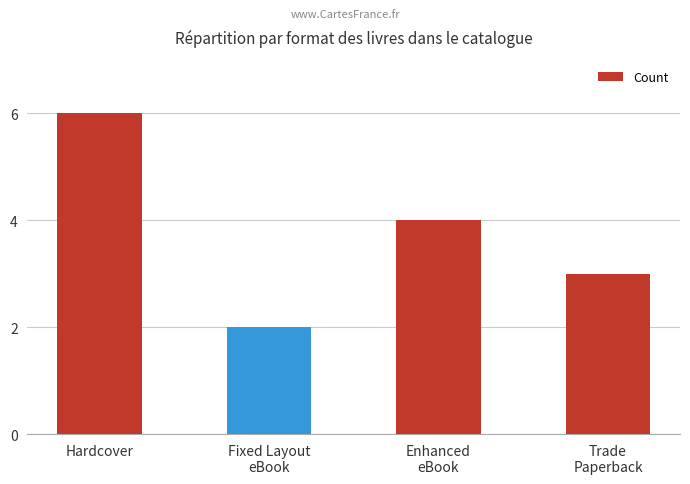

What is the label of the 2nd bar from the left?

Fixed Layout
eBook